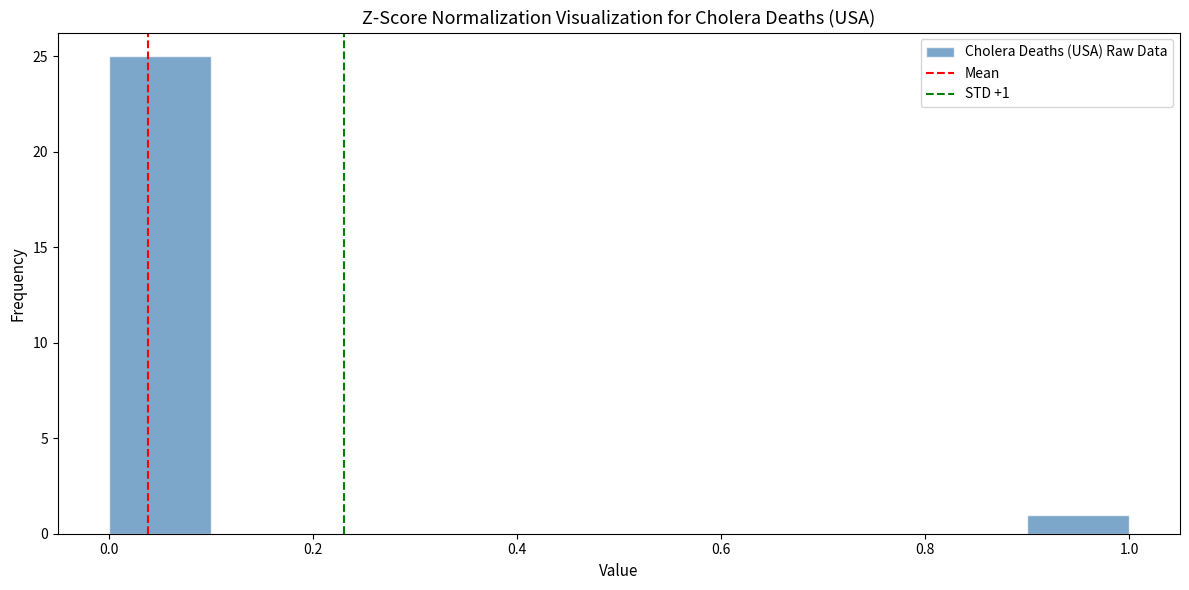

Which range on the x-axis has the tallest bar?

0.0 to 0.1